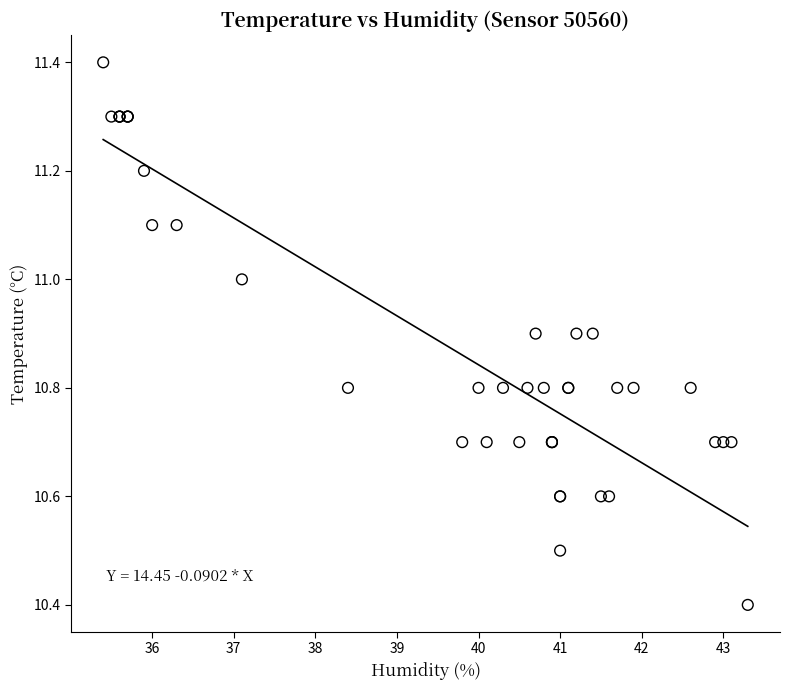

What Y value in the scatter plot is closest to 10?

10.4